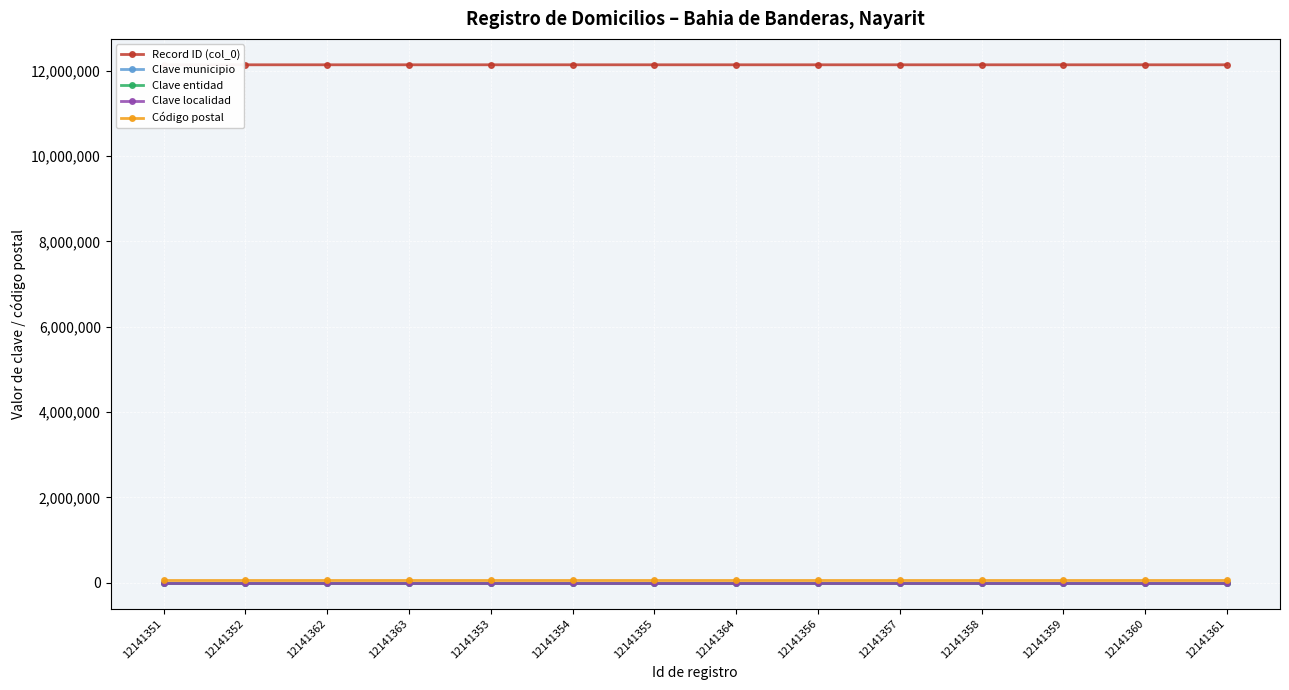

How many lines are shown in the chart?

5